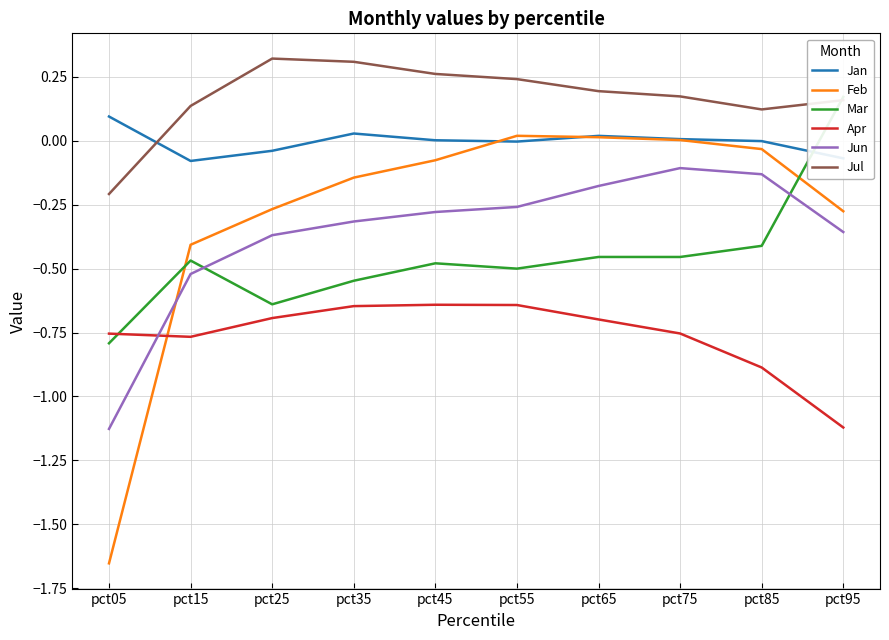

Rank the categories by Jul value from lowest to highest.

pct05, pct85, pct15, pct95, pct75, pct65, pct55, pct45, pct35, pct25